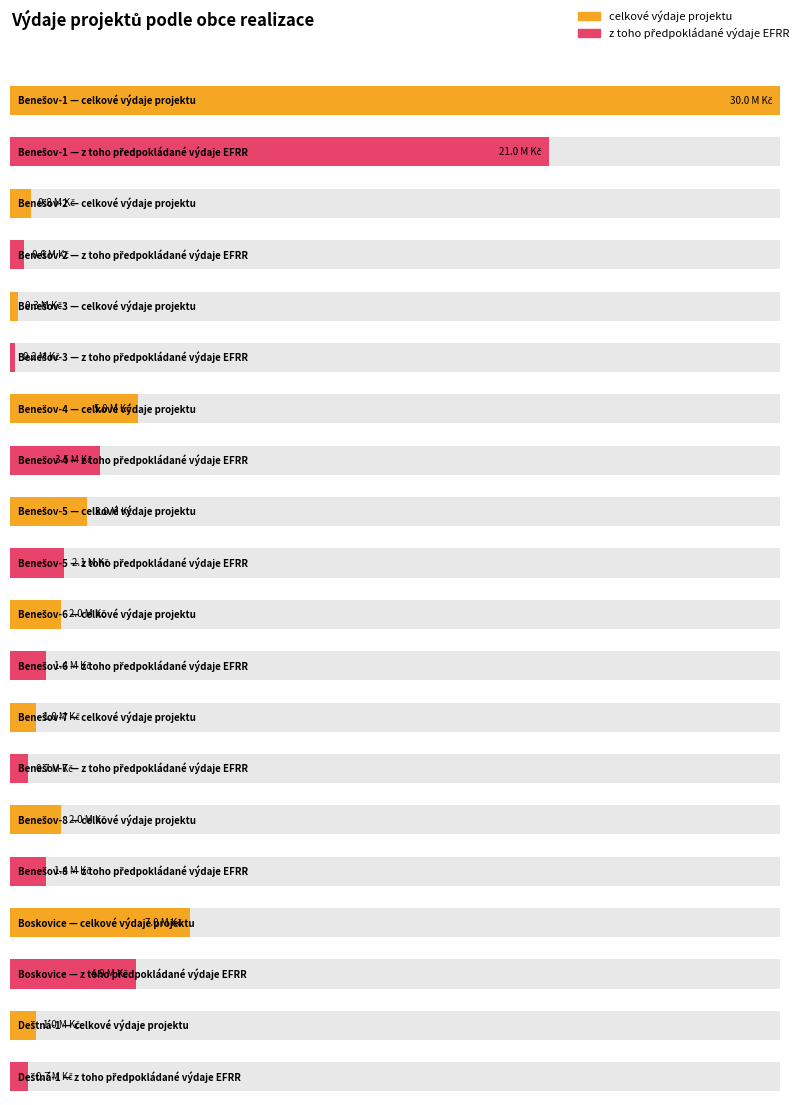

What is the average value of the celkové výdaje projektu series?

5210000